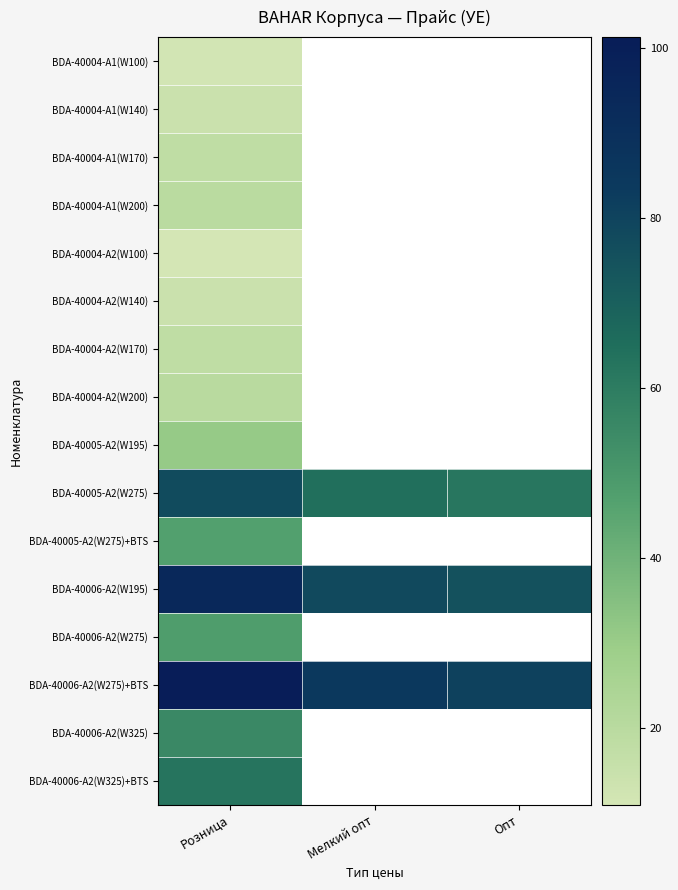

At which category does the chart reach its peak across all series?

Розница